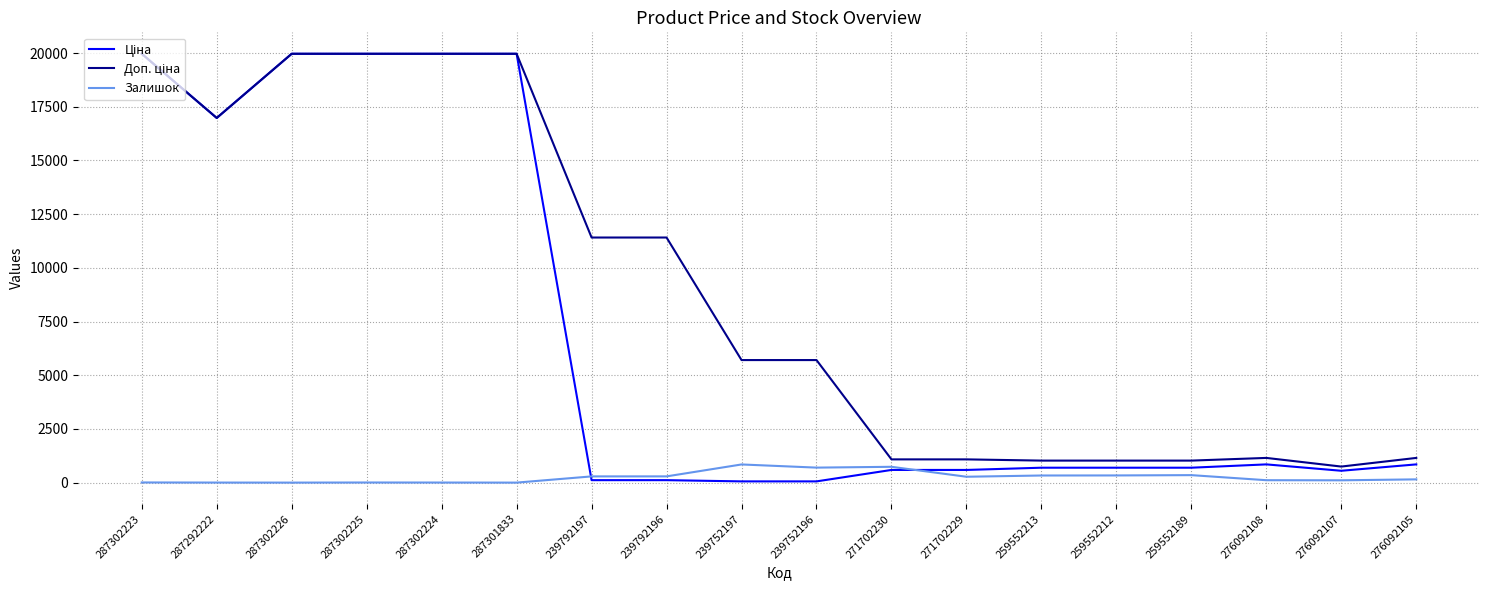

What is the greatest value displayed?

19964.2